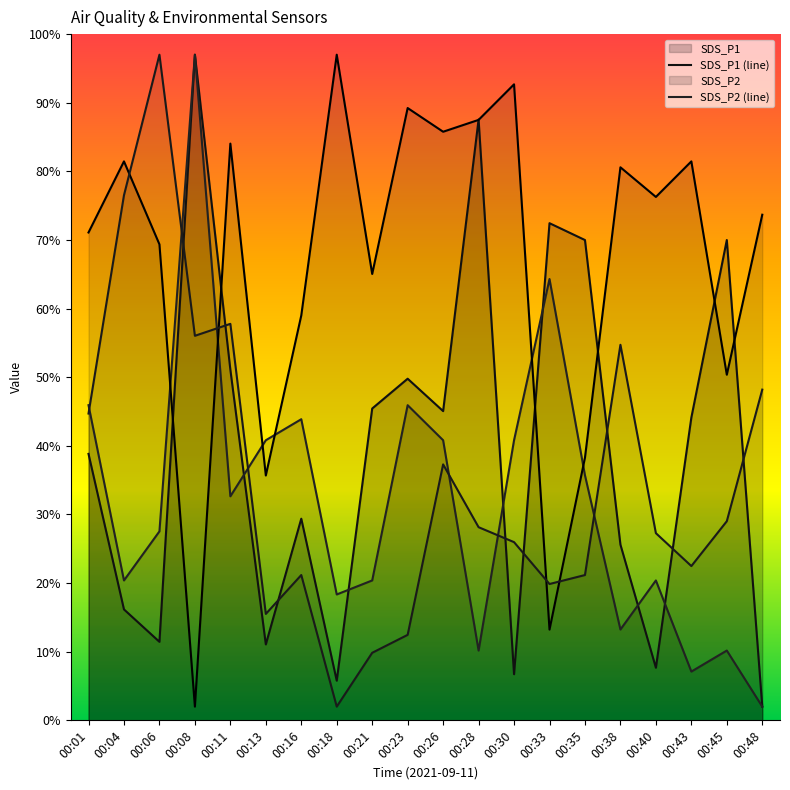

Between 00:04 and 00:43, which is larger?

00:43